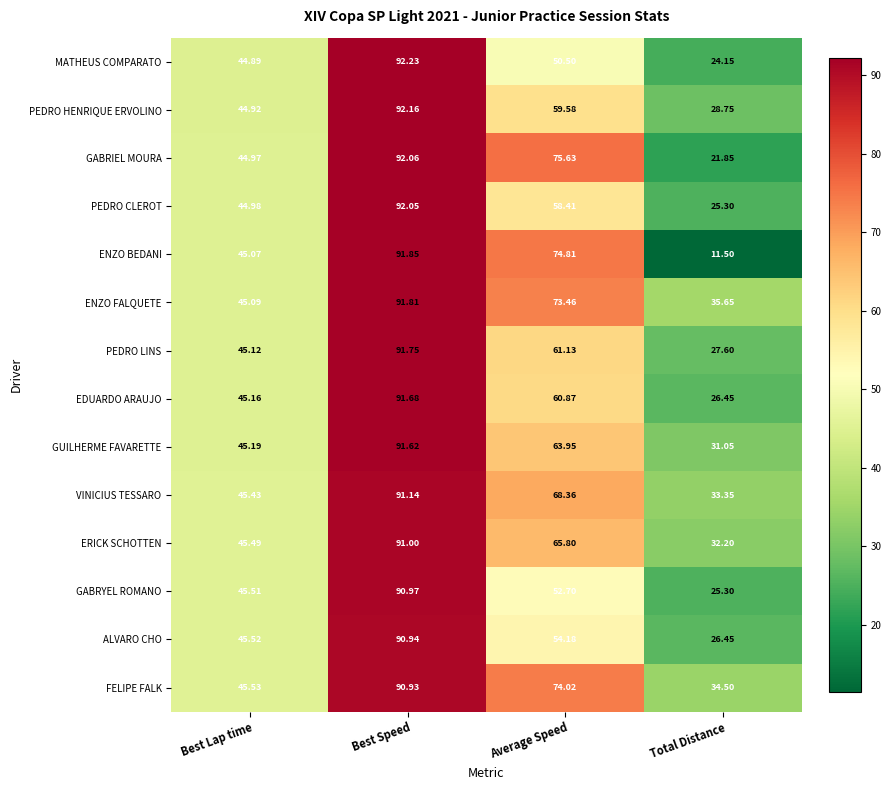

List the series in order of their peak value, highest first.

MATHEUS COMPARATO, PEDRO HENRIQUE ERVOLINO, GABRIEL MOURA, PEDRO CLEROT, ENZO BEDANI, ENZO FALQUETE, PEDRO LINS, EDUARDO ARAUJO, GUILHERME FAVARETTE, VINICIUS TESSARO, ERICK SCHOTTEN, GABRYEL ROMANO, ALVARO CHO, FELIPE FALK